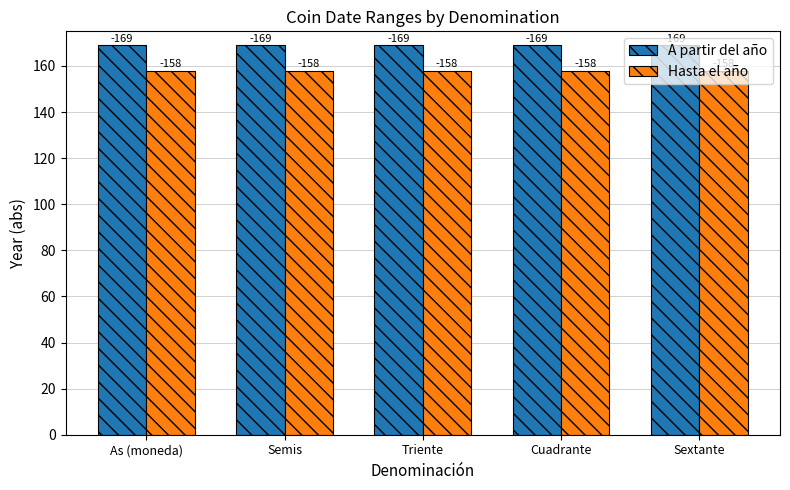

Rank the series at As (moneda) from highest to lowest value.

A partir del año, Hasta el año